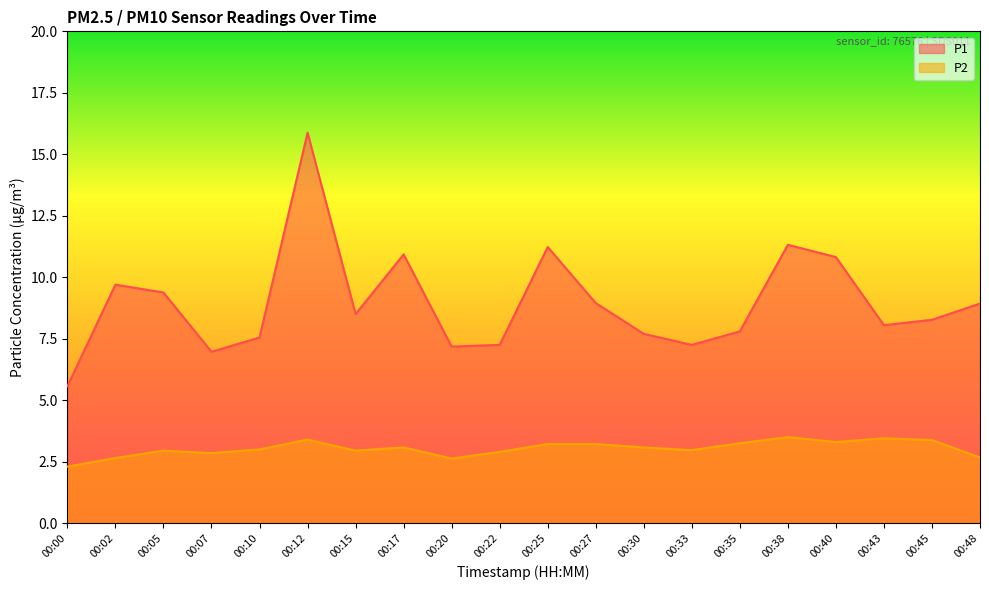

Where is the first local maximum for P1?

00:02